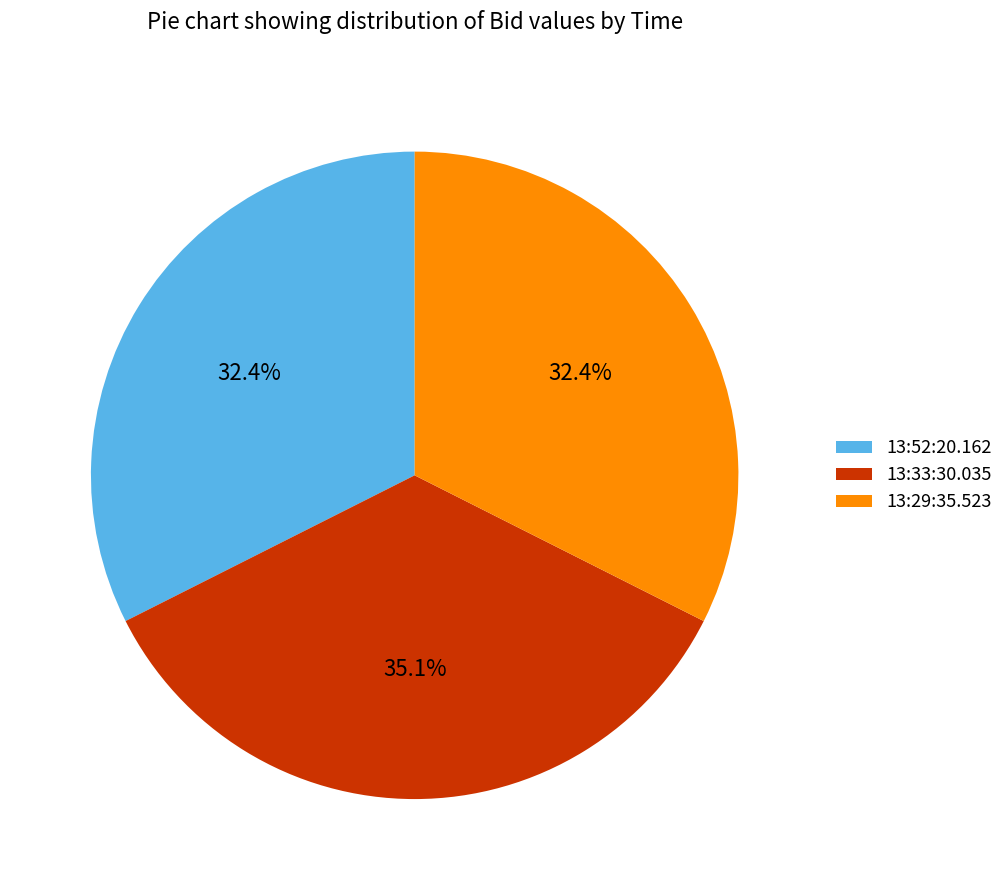

Combined, what portion of the pie is 13:33:30.035 and 13:29:35.523?

67.6%